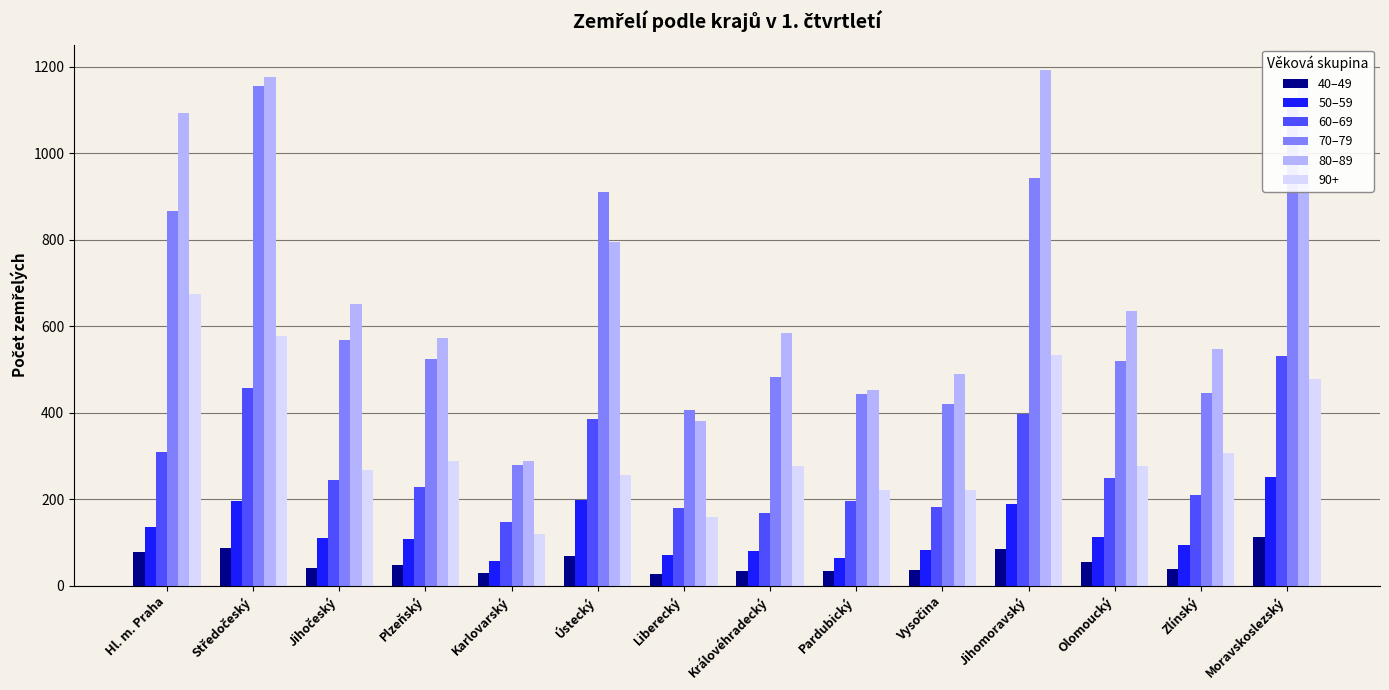

What is the sum of the 70–79 values at Olomoucký and Ústecký?

1429